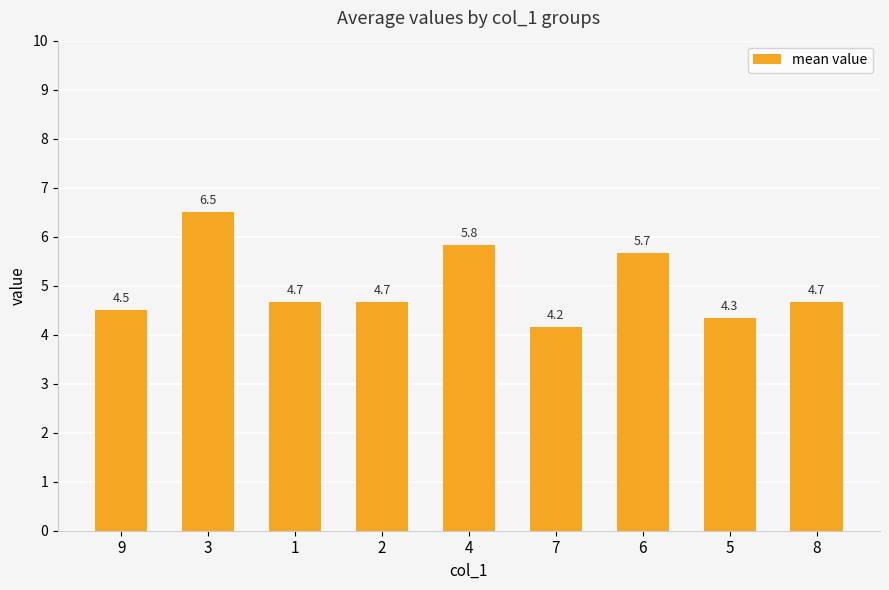

Between 9 and 4, which is larger?

4